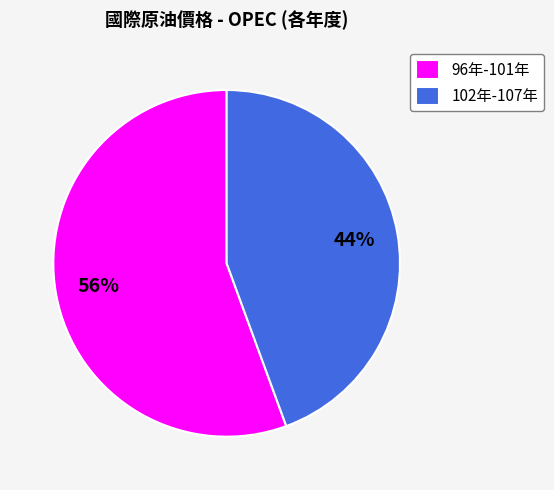

What percentage is the 102年-107年 slice, to the nearest percent?

44%